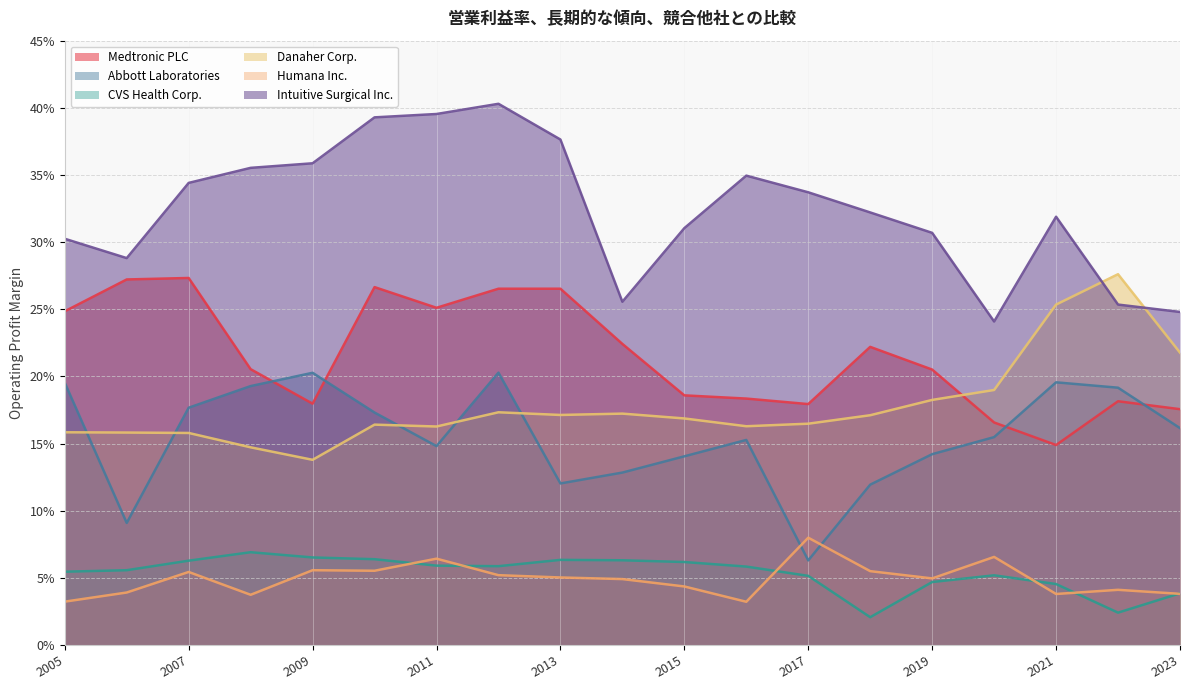

In Abbott Laboratories, how many points are lower than both neighbors (excluding endpoints)?

4